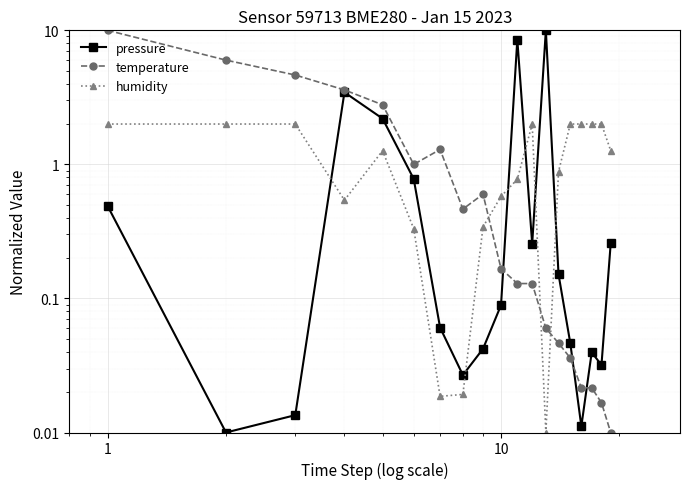

Rank the series by their maximum value, from highest to lowest.

pressure, temperature, humidity